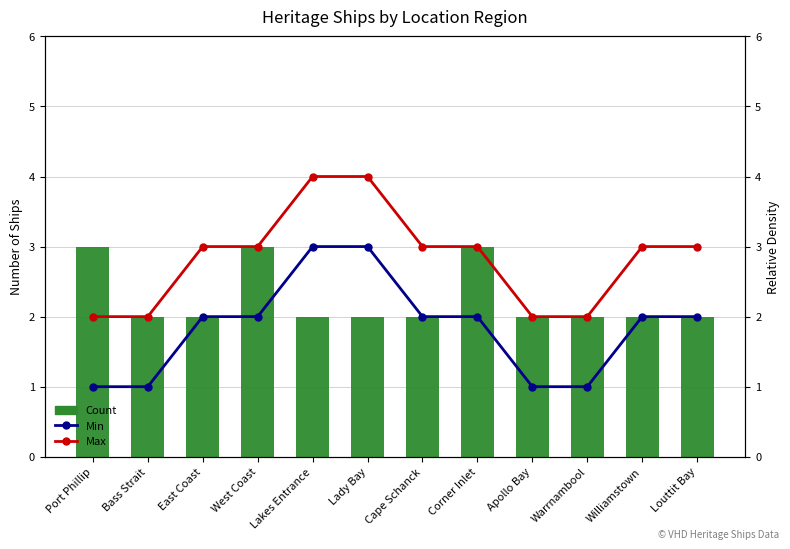

Reading left to right, extract all data points from this chart.

Count: Port Phillip=3	Bass Strait=2	East Coast=2	West Coast=3	Lakes Entrance=2	Lady Bay=2	Cape Schanck=2	Corner Inlet=3	Apollo Bay=2	Warrnambool=2	Williamstown=2	Louttit Bay=2
Min: Port Phillip=1	Bass Strait=1	East Coast=2	West Coast=2	Lakes Entrance=3	Lady Bay=3	Cape Schanck=2	Corner Inlet=2	Apollo Bay=1	Warrnambool=1	Williamstown=2	Louttit Bay=2
Max: Port Phillip=2	Bass Strait=2	East Coast=3	West Coast=3	Lakes Entrance=4	Lady Bay=4	Cape Schanck=3	Corner Inlet=3	Apollo Bay=2	Warrnambool=2	Williamstown=3	Louttit Bay=3